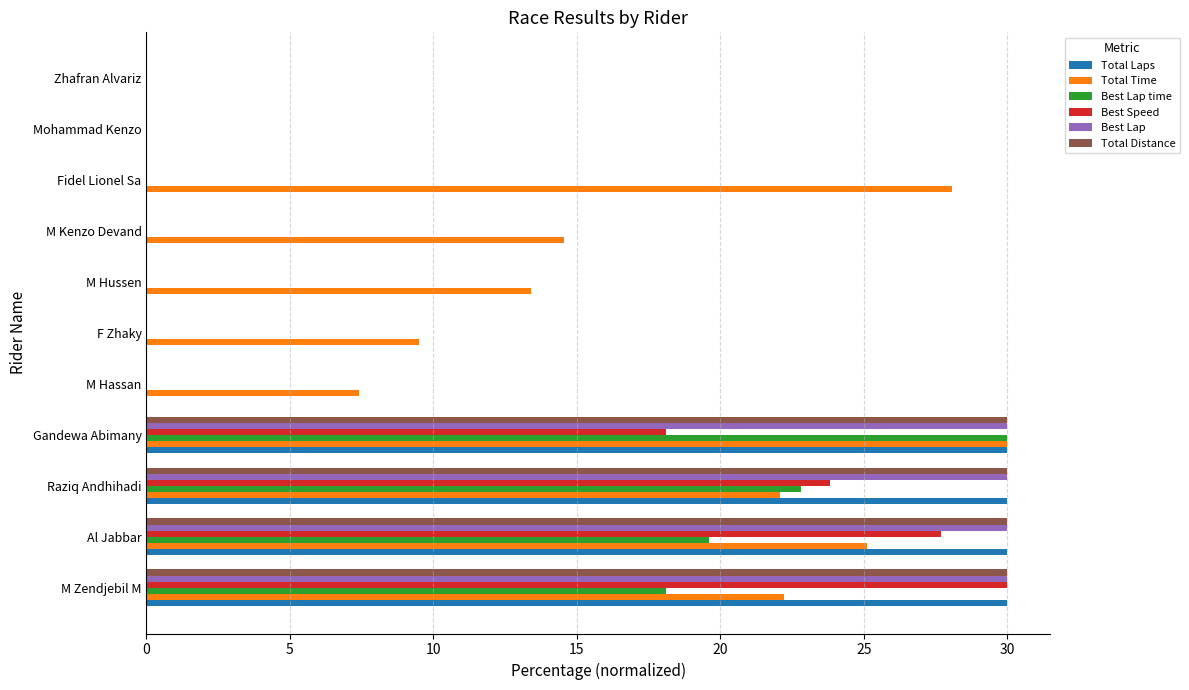

What is the sum of the Total Laps values at M Zendjebil M and M Kenzo Devand?

30.0